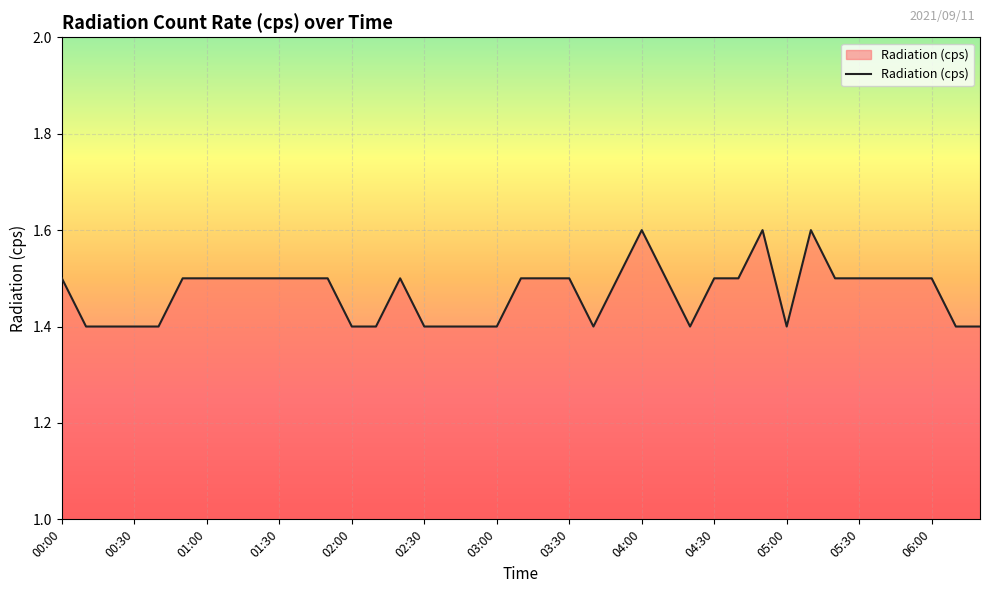

What is the smallest value displayed?

1.4